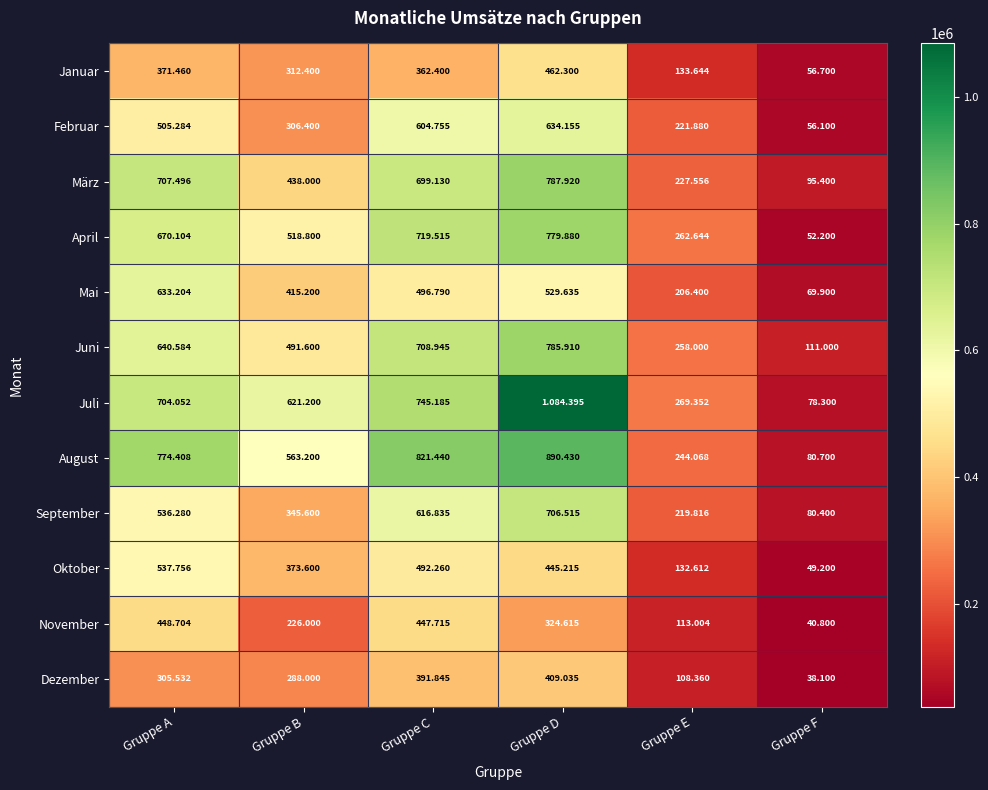

How many September values are between 219816 and 616835?

4